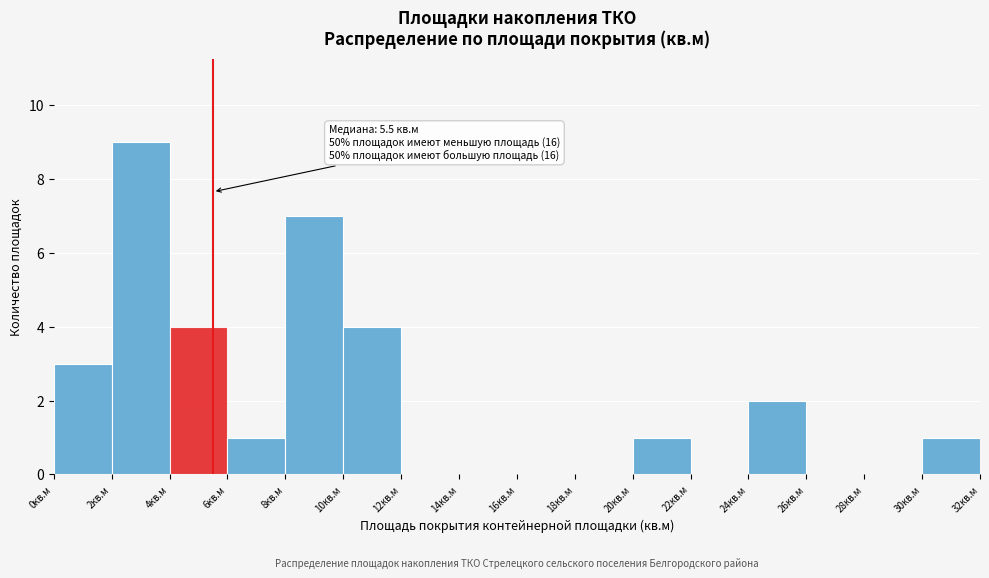

Which range on the x-axis has the tallest bar?

2 to 4